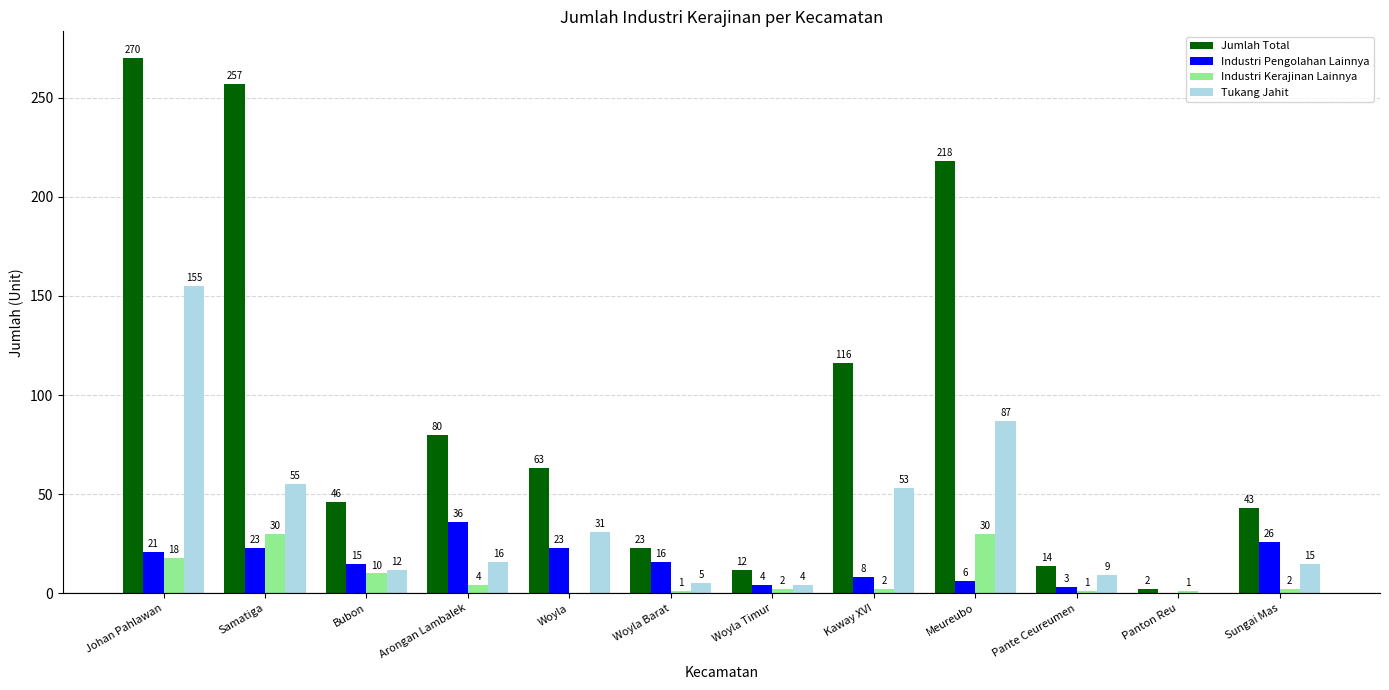

True or false: Tukang Jahit has a value of 17 at Woyla.

False